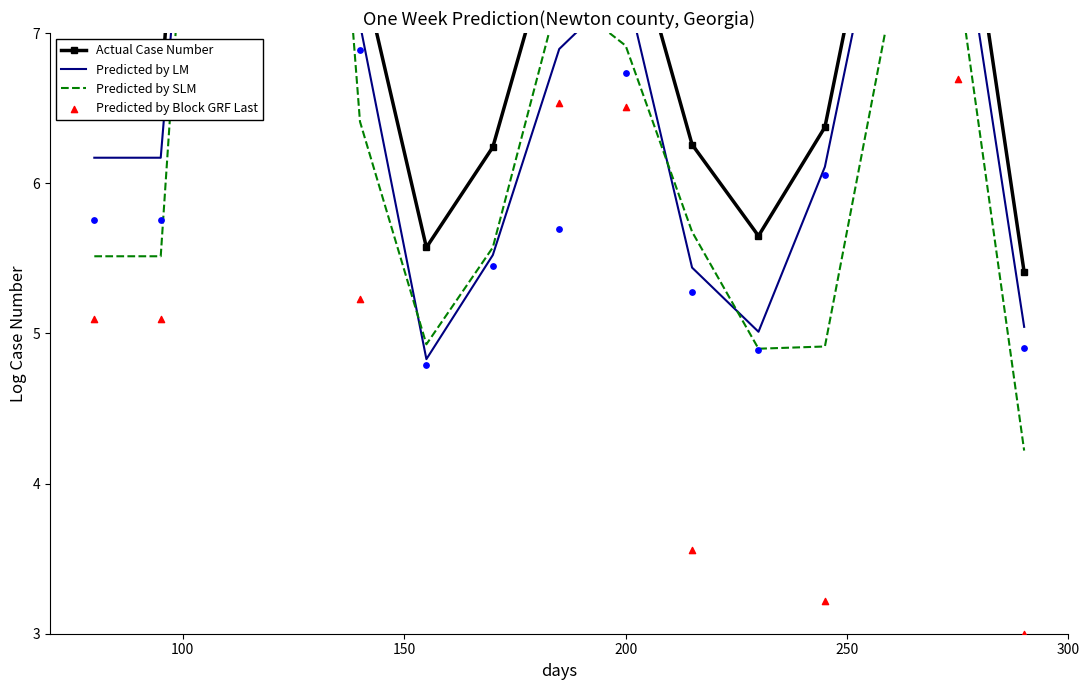

Is the value of Predicted by SLM at 13 greater than the value of Predicted by Block GRF Last at 14?

Yes